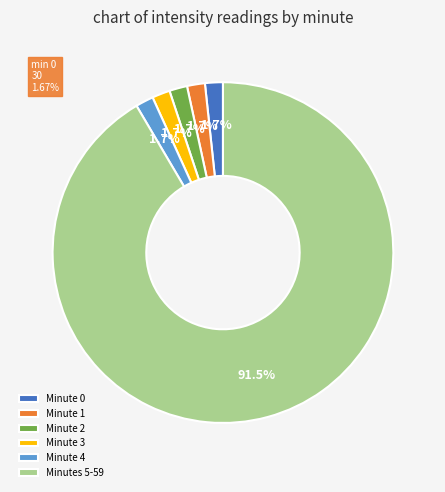

Which category has the biggest portion of the pie?

Minutes 5-59